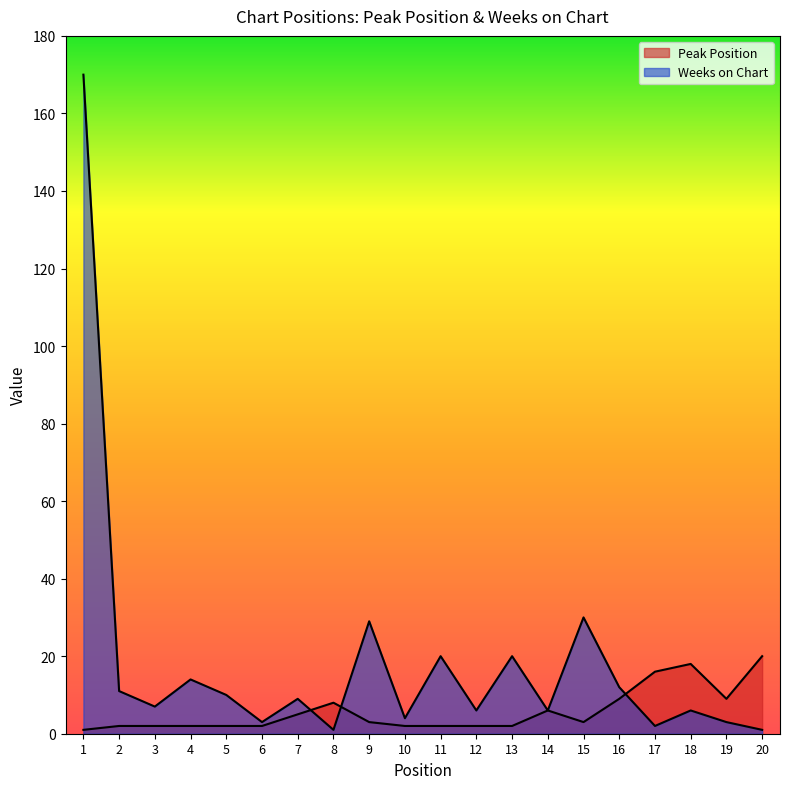

At which label does Peak Position first exceed 3?

7